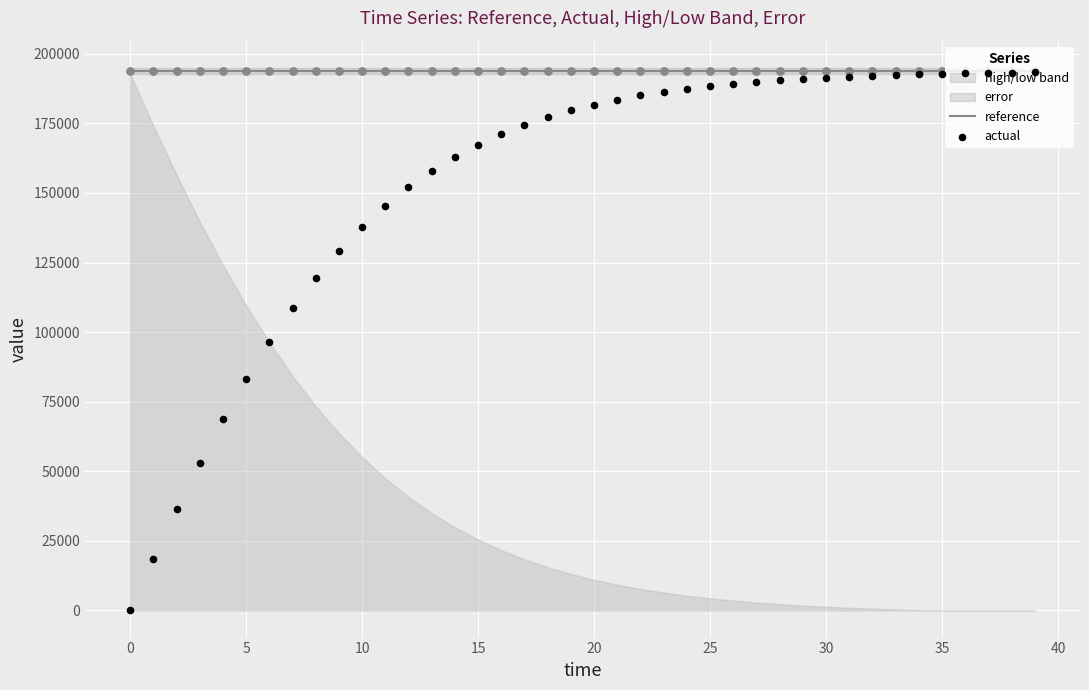

Is the value of reference at 0 greater than the value of actual at 14?

Yes